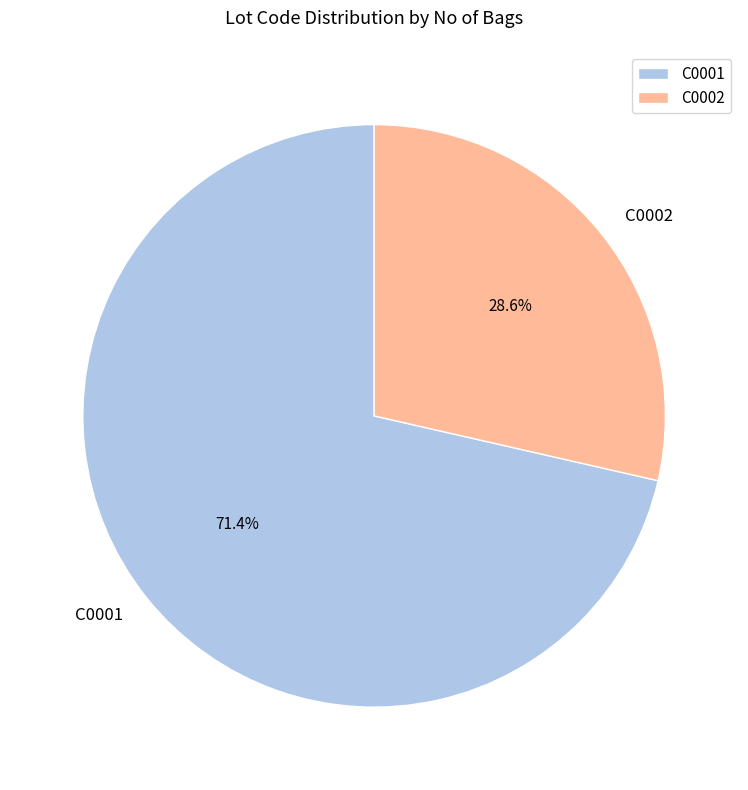

Do C0002 and C0001 together represent more than half of the pie?

Yes